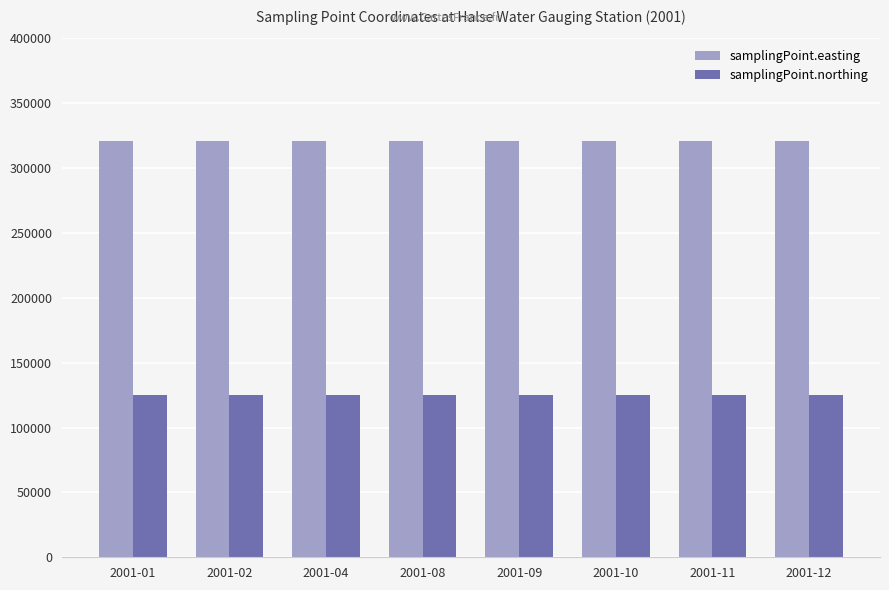

What is the total value across all series at 2001-08?

445894